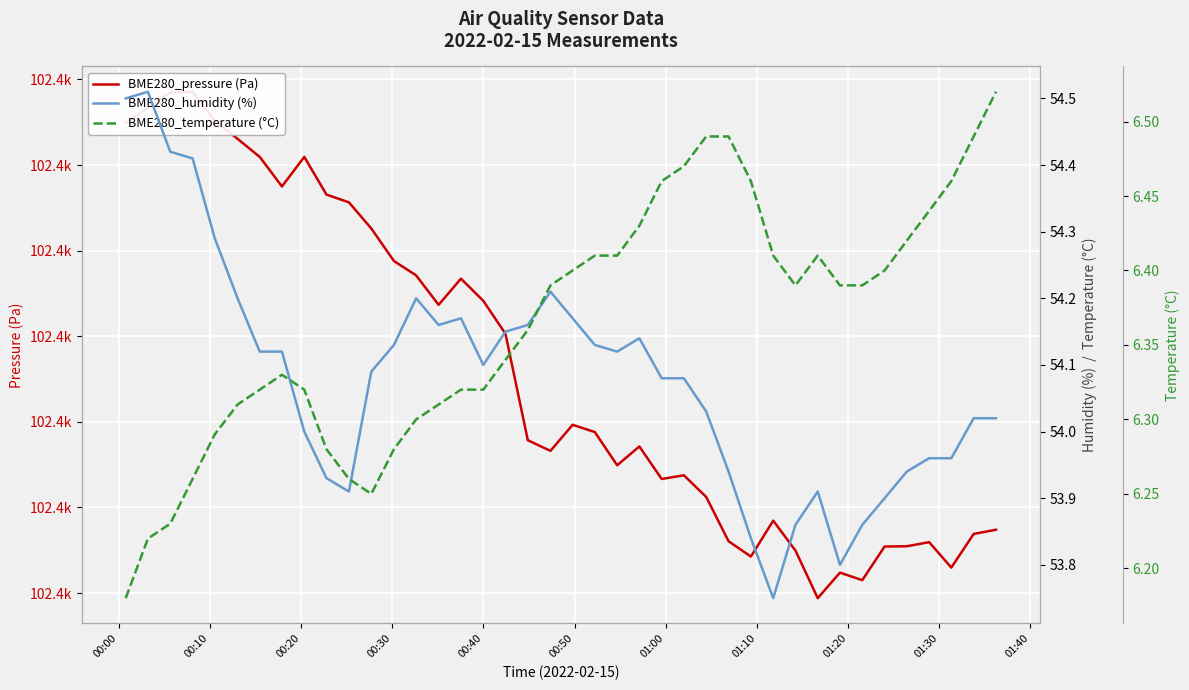

What is the total value across all series at 00:00?

102495.6